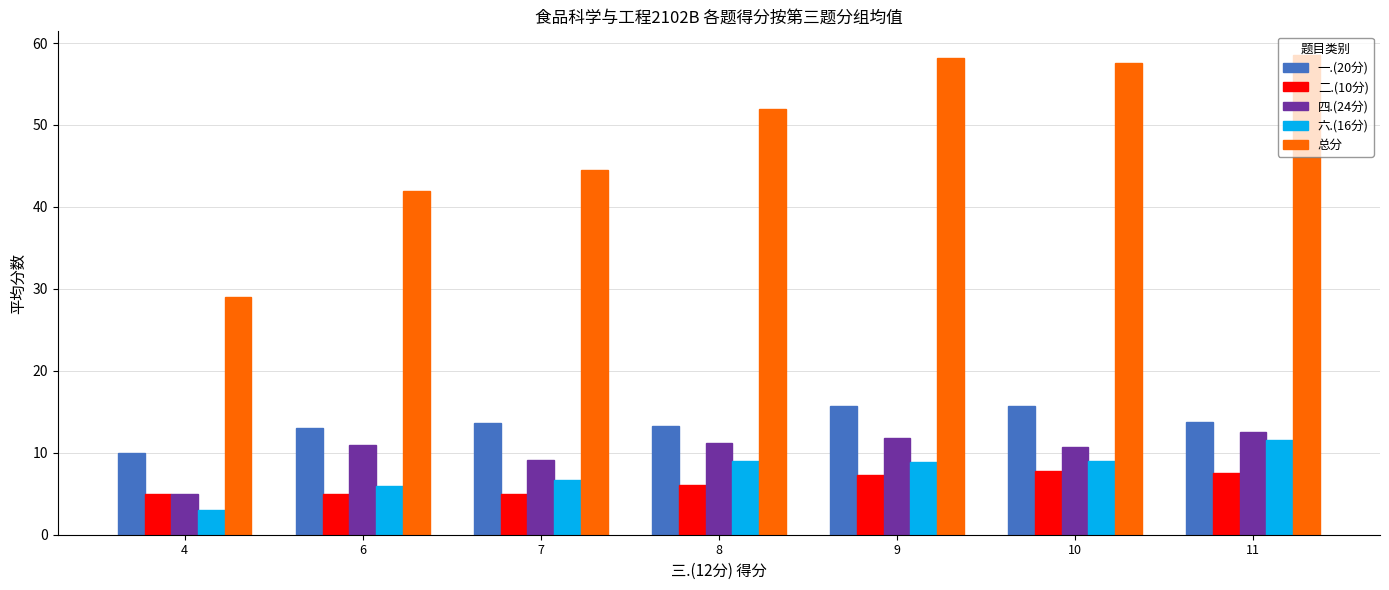

Which series has the largest total across all categories?

总分